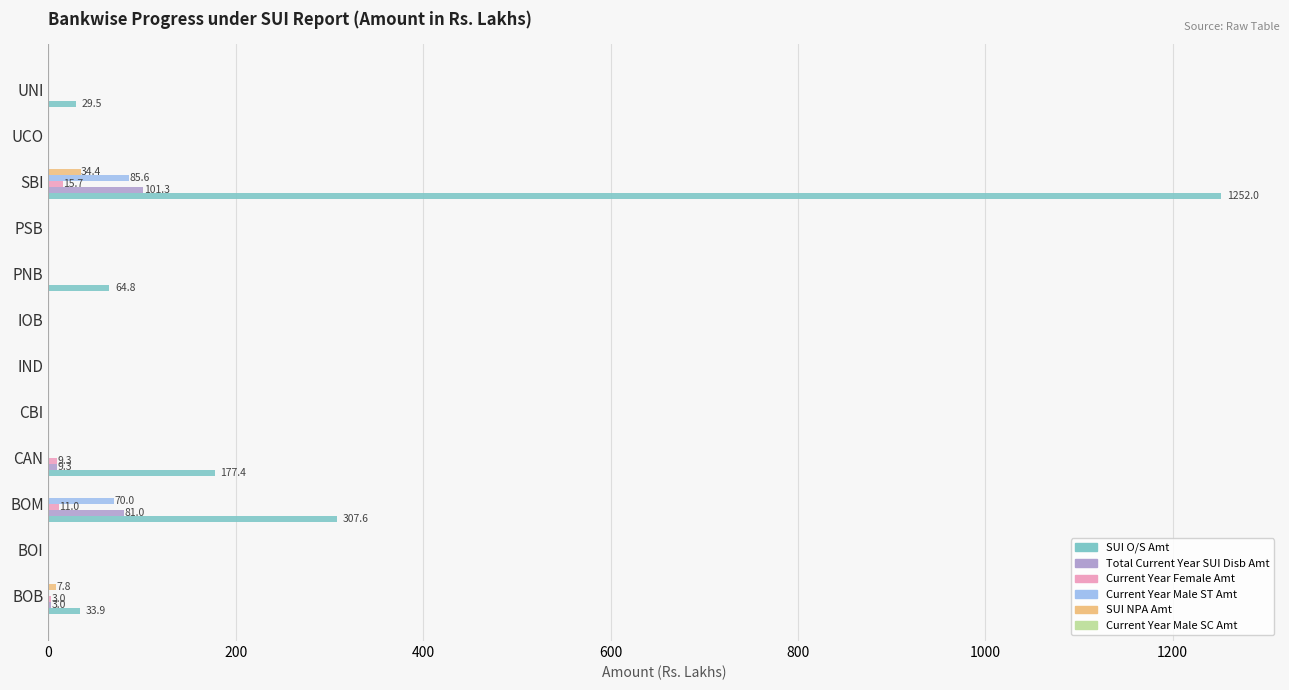

At which category does the chart reach its peak across all series?

SBI